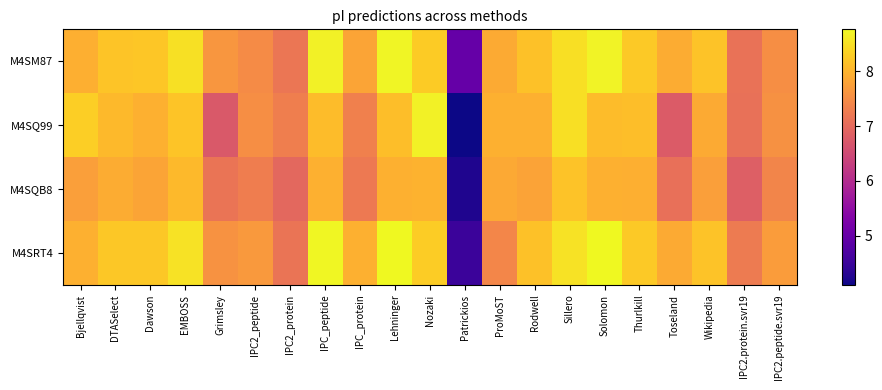

Which series has the widest spread of values?

M4SQ99